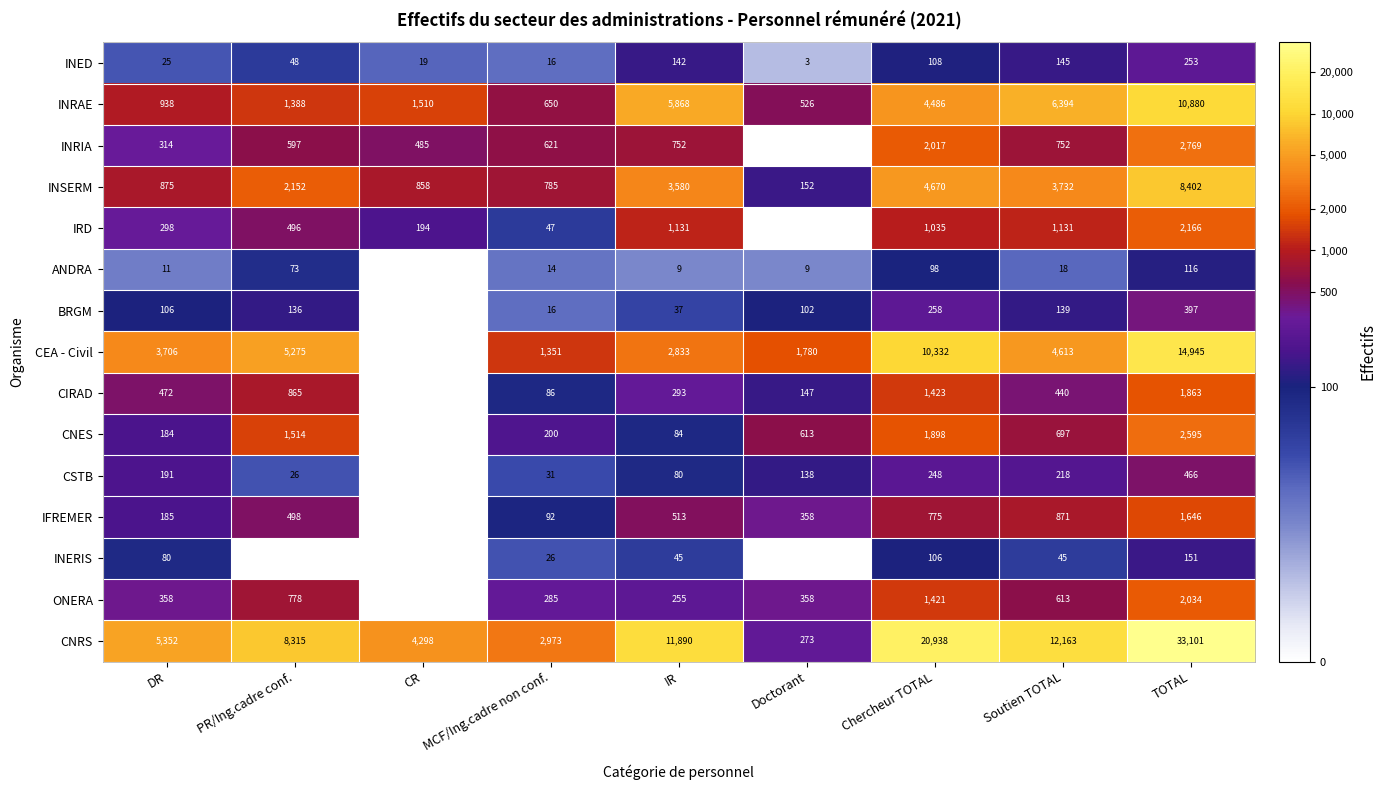

What is the total value across all series at DR?

13095